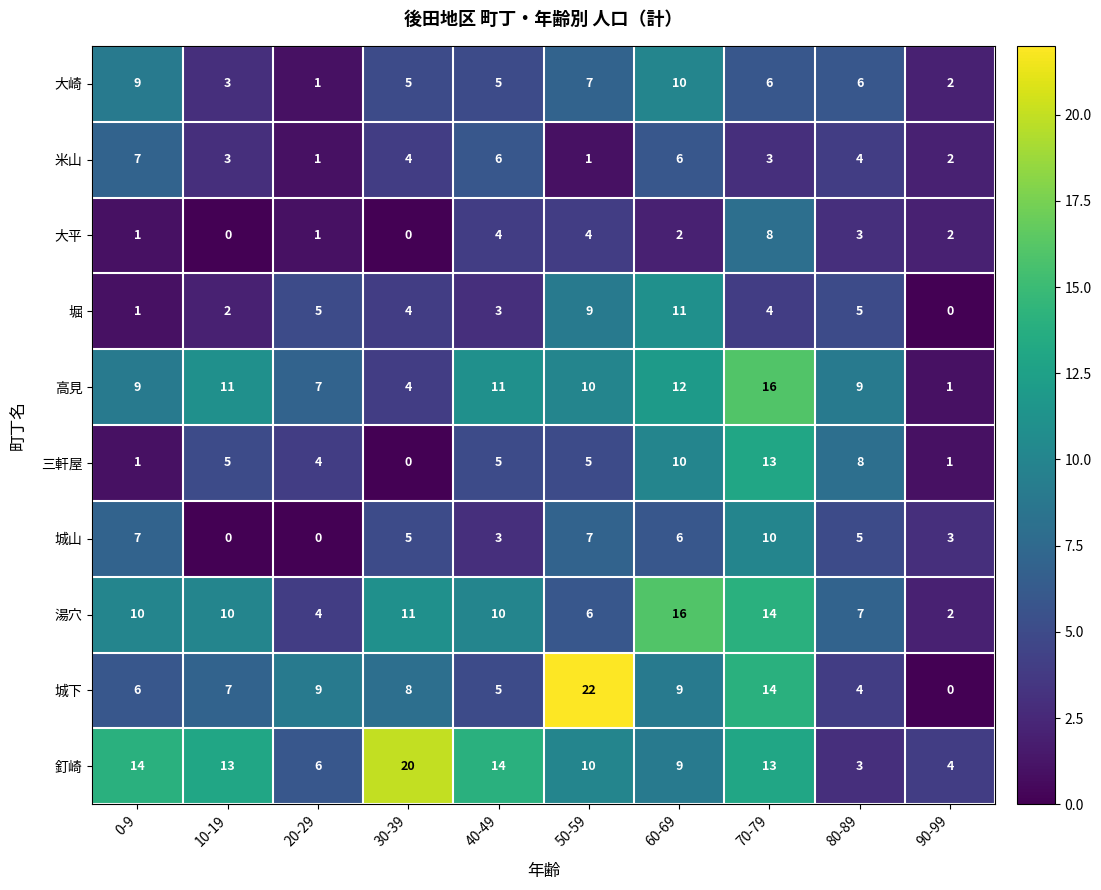

What is the spread (max minus min) of values at 10-19?

13